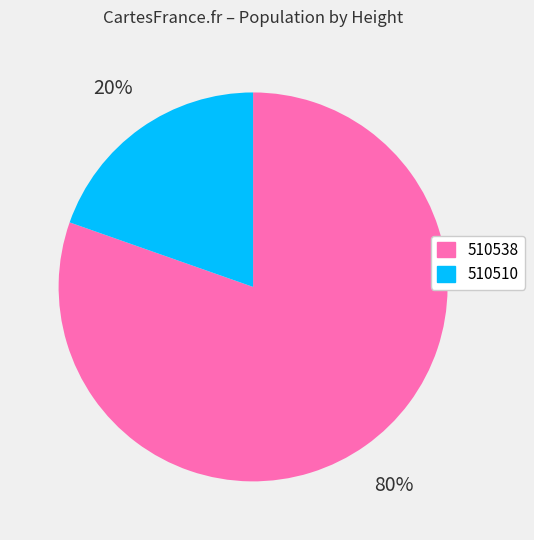

To the nearest percent, what portion does 510538 represent?

80%